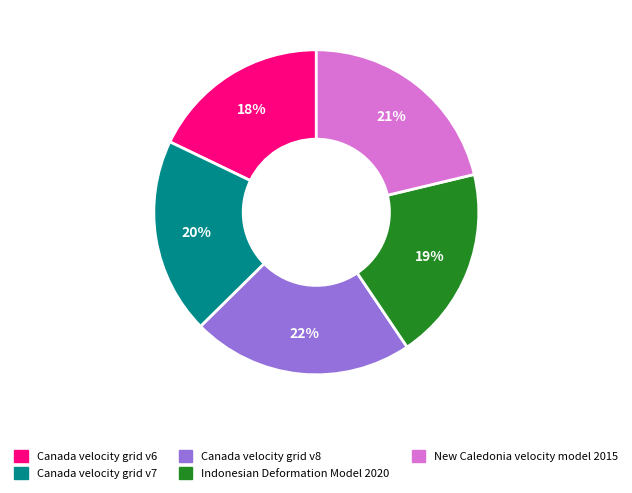

Does Indonesian Deformation Model 2020 account for over 50% of the chart?

No